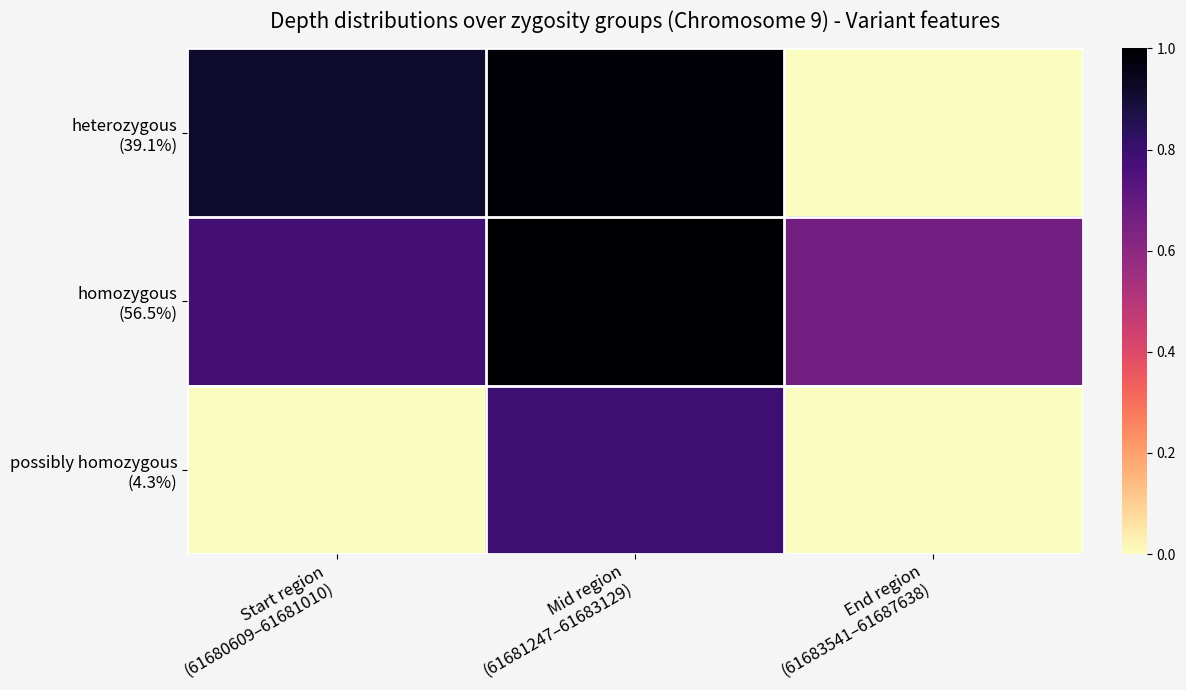

At Mid region (61681247–61683129), list the series in order from largest to smallest.

homozygous (56.5%), heterozygous (39.1%), possibly homozygous (4.3%)